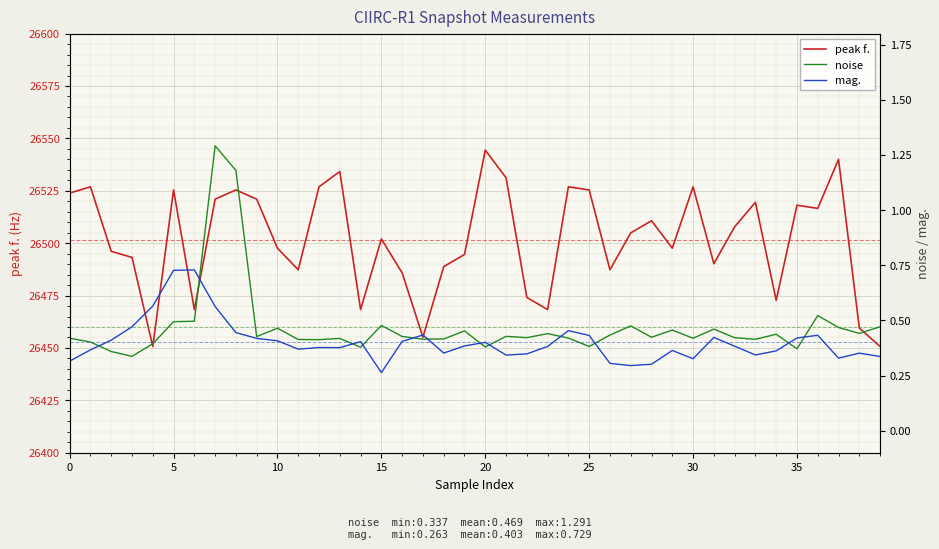

What are all the series names shown in the legend?

peak f., noise, mag.